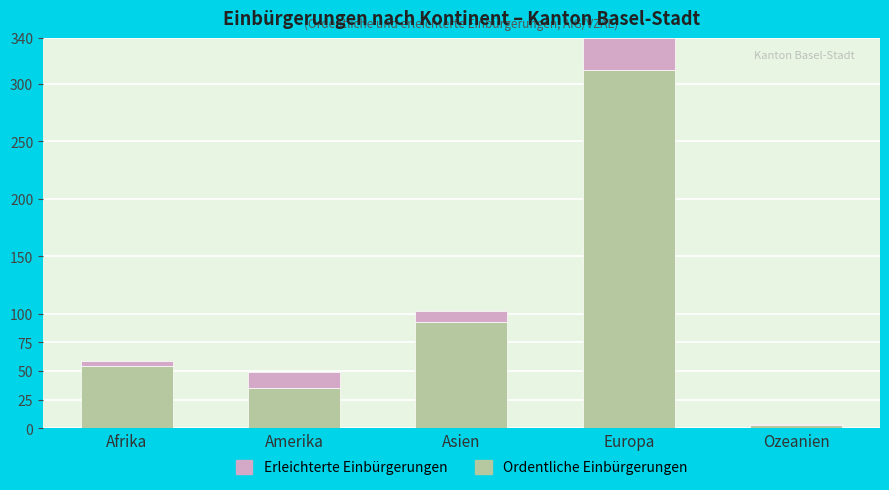

At which category is the sum across all series the highest?

Europa